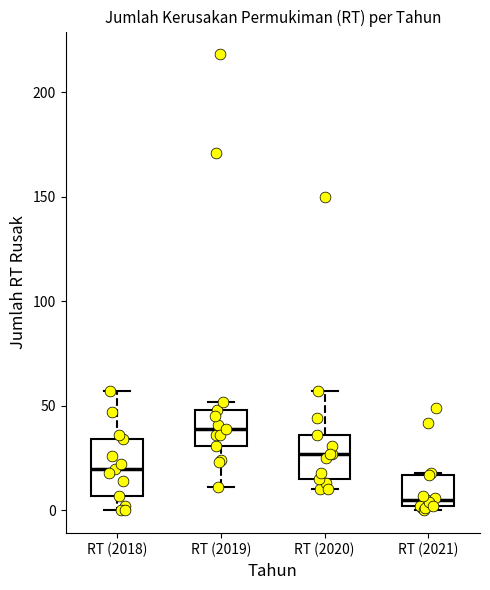

Where is the upper edge of the box for RT (2019) on the y-axis? The values are not printed on the chart, so give them approximately, as read against the axis.

50